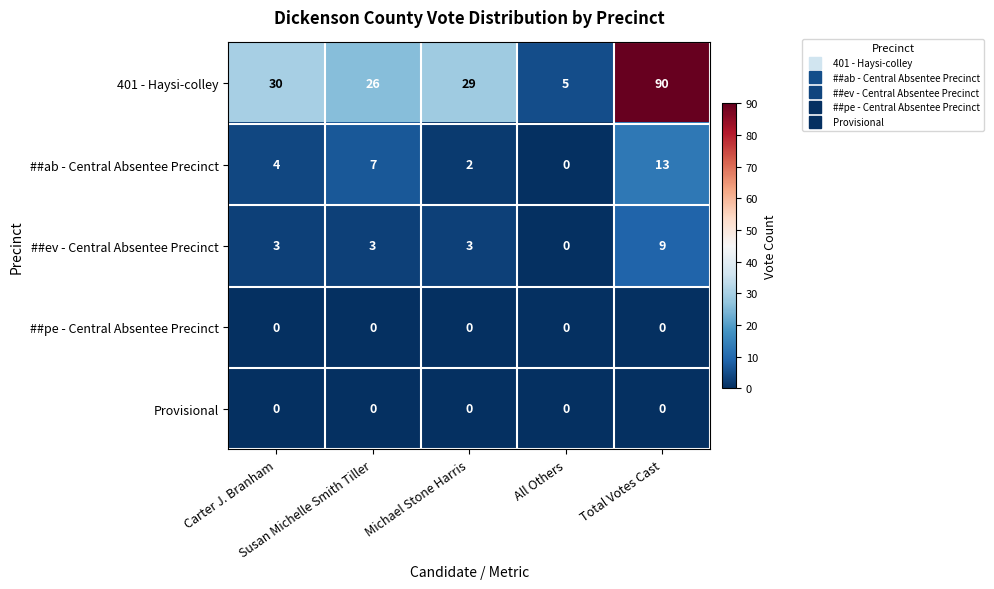

Which series changed the most between All Others and Total Votes Cast?

401 - Haysi-colley